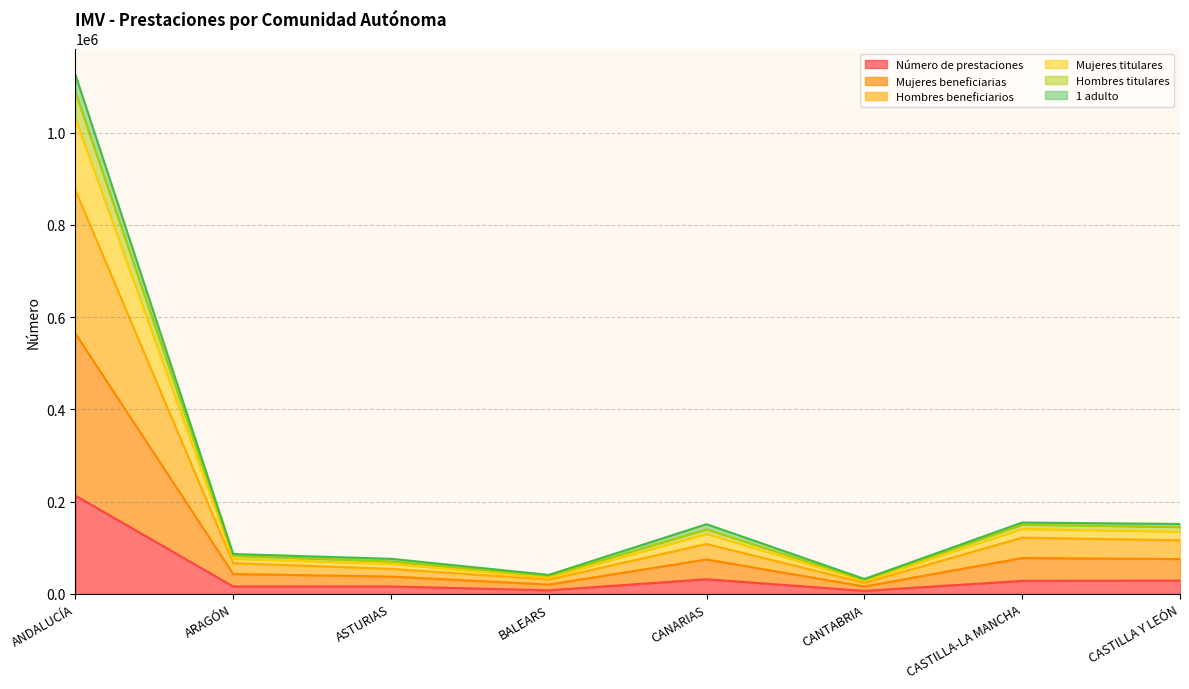

What is the lowest value of the 1 adulto series?

30547